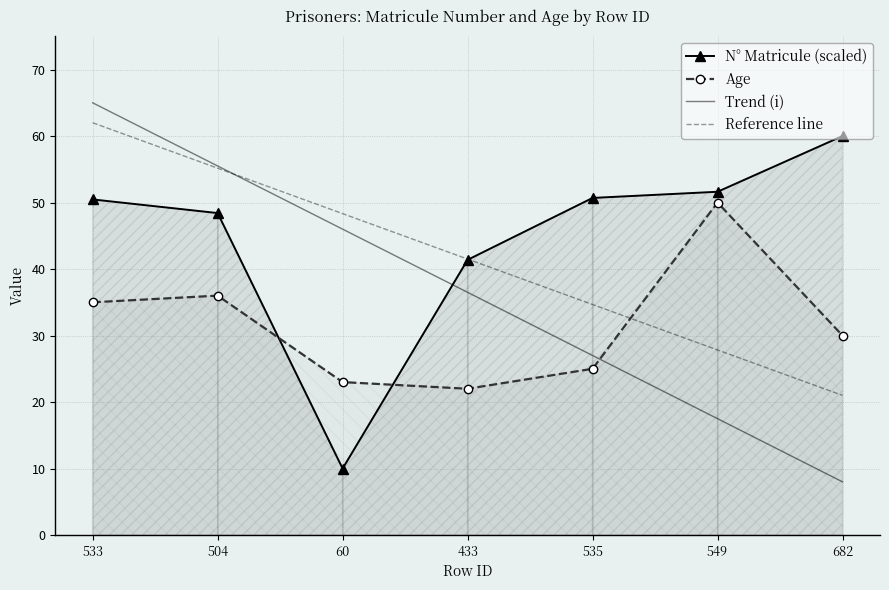

Which series has the largest total across all categories?

N° Matricule (scaled)